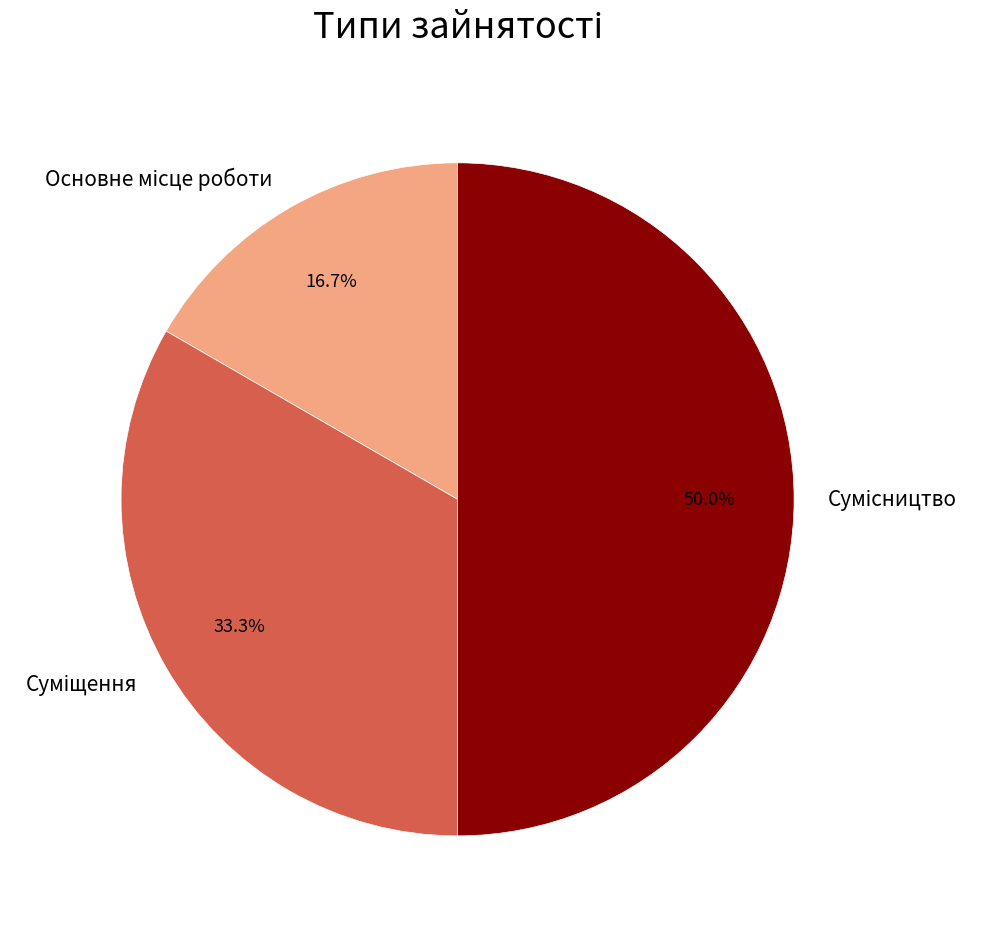

What is the smallest slice in the pie chart?

Основне місце роботи